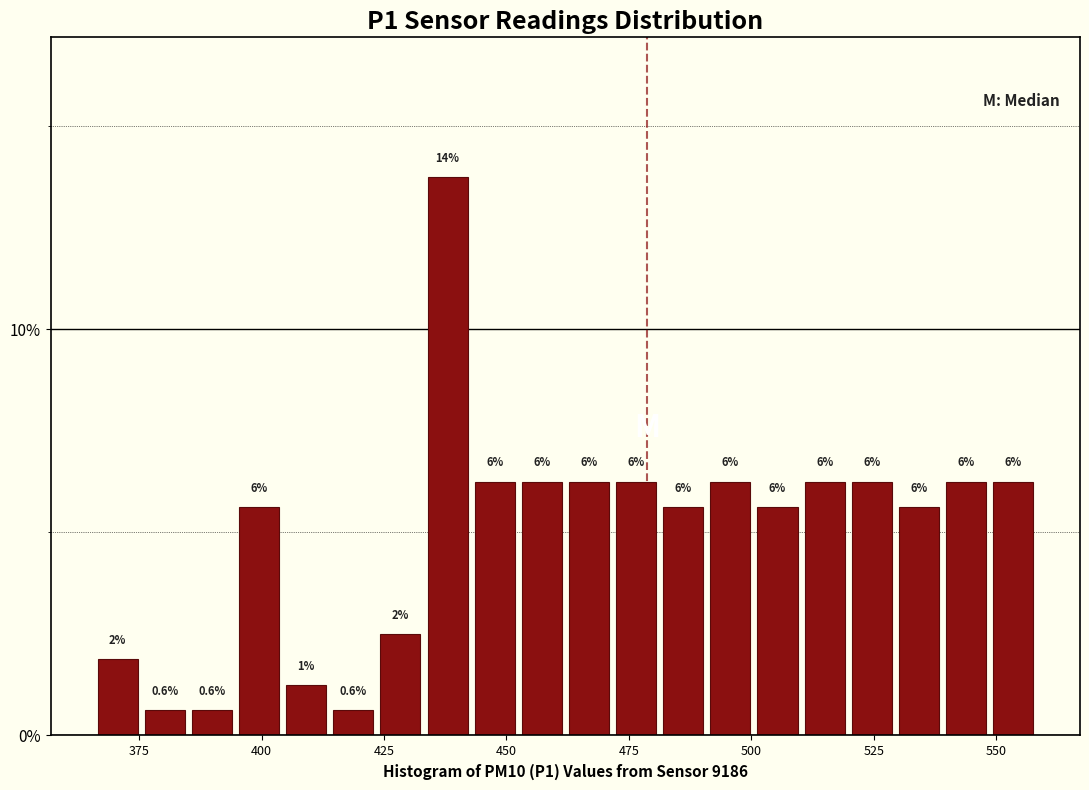

Read against the x-axis, roughly where is the centre of the tallest bar?

440